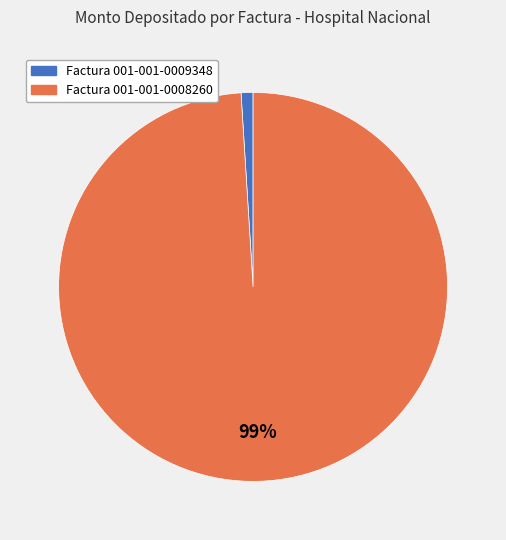

Combined, do Factura 001-001-0009348 and Factura 001-001-0008260 account for over 50%?

Yes